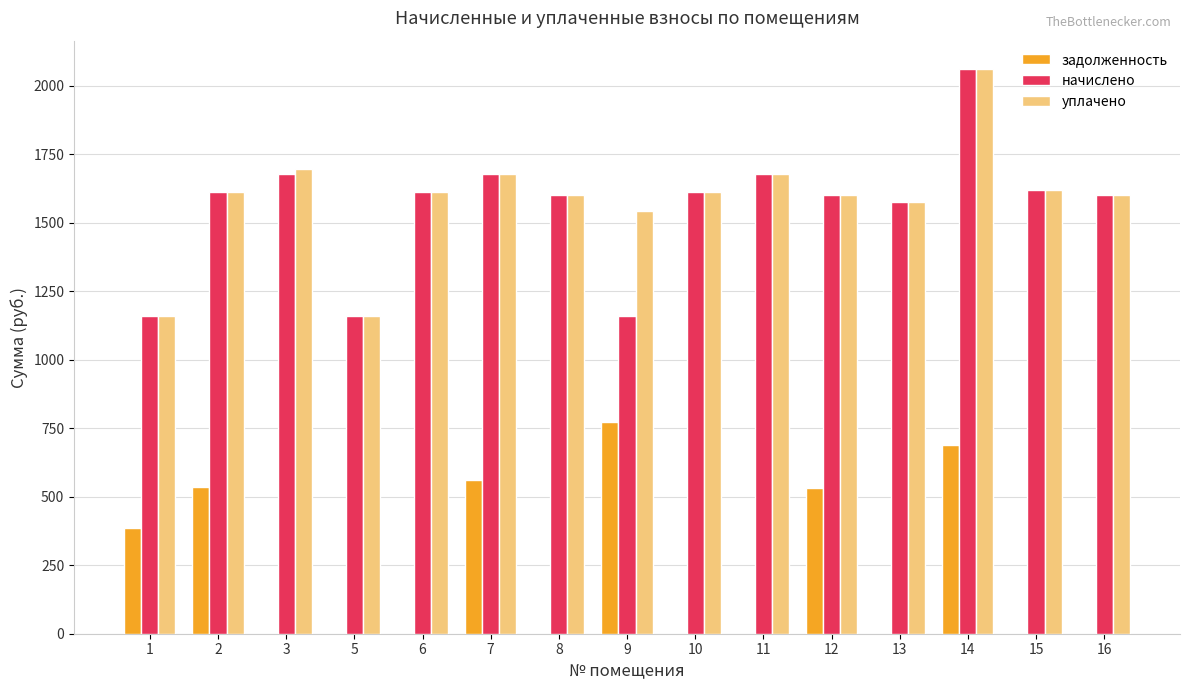

The value of начислено at 11 is 2493.4. True or false?

False